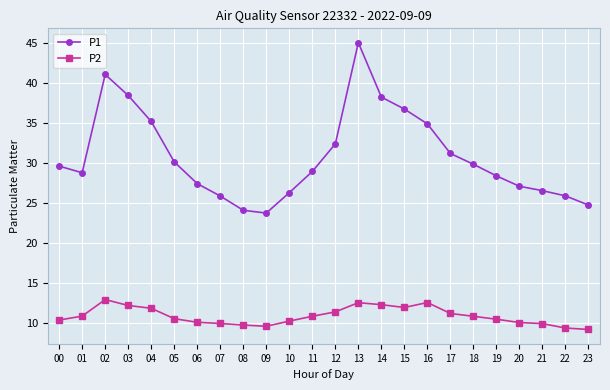

What is the sum of the P1 values at 20 and 12?

59.5